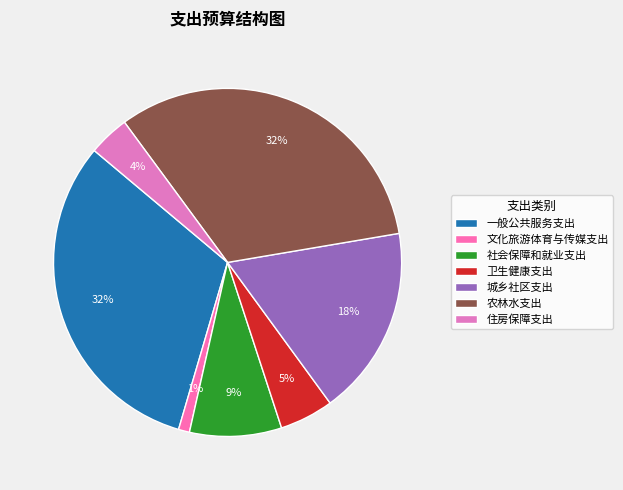

What percentage is the 城乡社区支出 slice, to the nearest percent?

18%